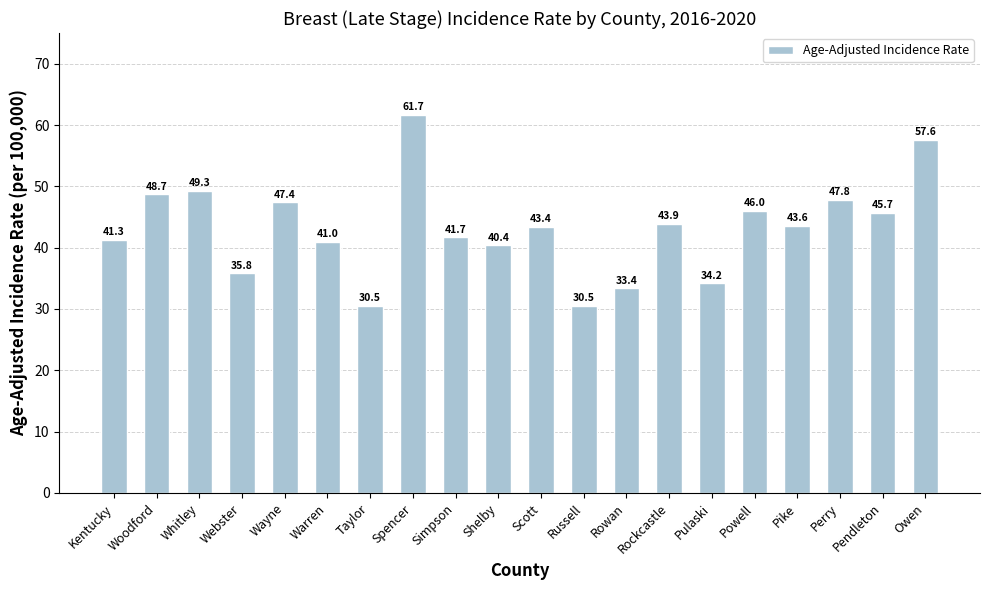

How many values are below 43?

9